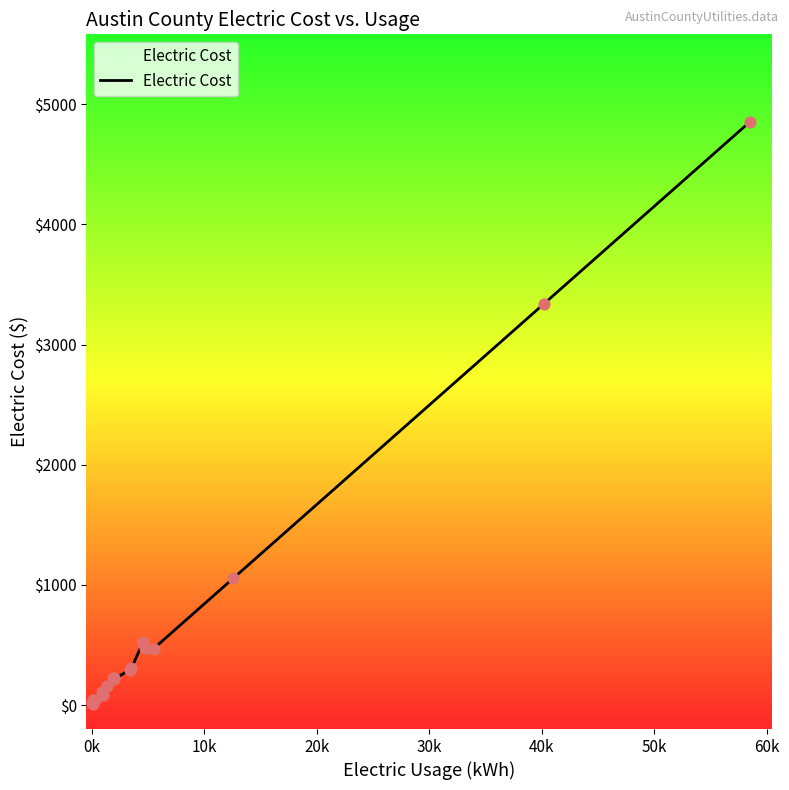

What is the difference between the maximum and minimum values?

4841.8